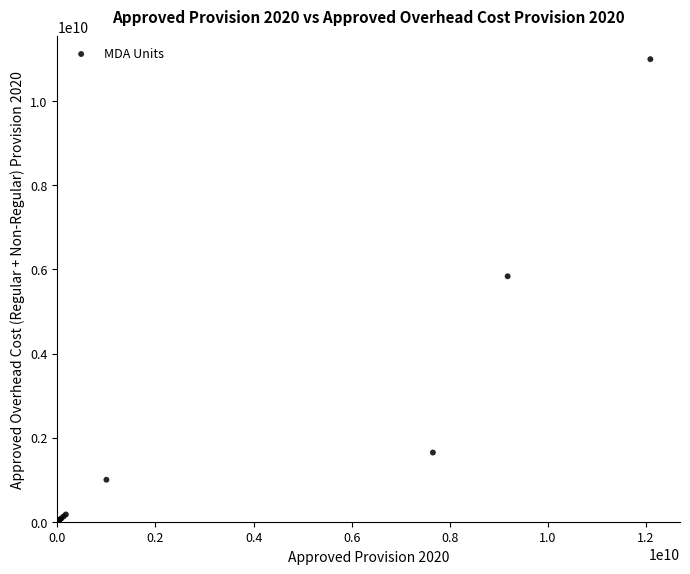

What Y value in the scatter plot is closest to 5503307117?

5838000000